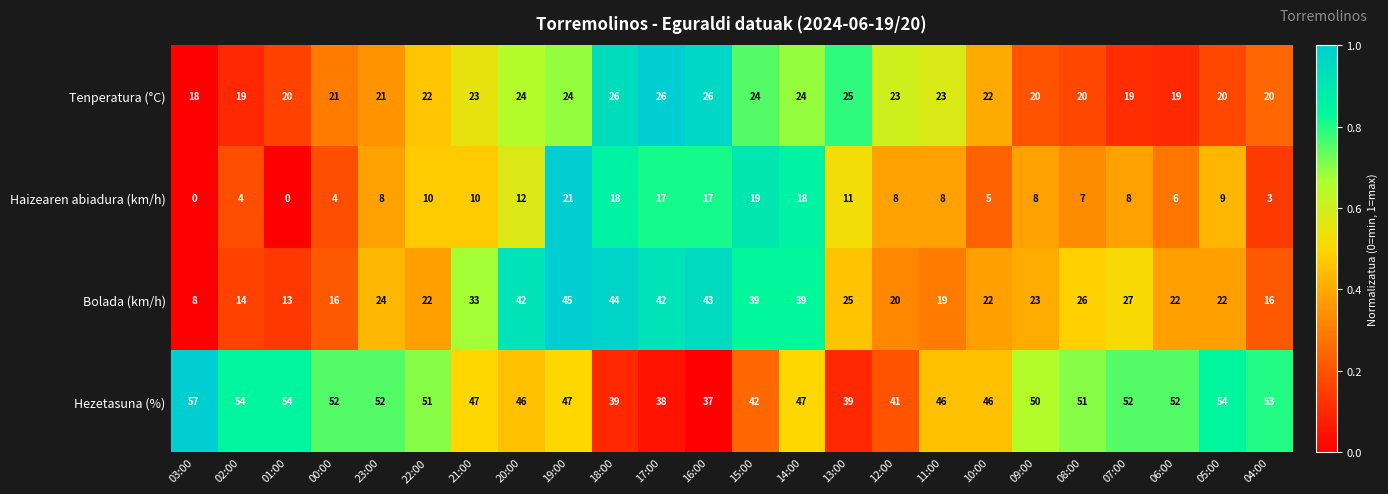

The value of Haizearen abiadura (km/h) at 20:00 is 12. True or false?

True